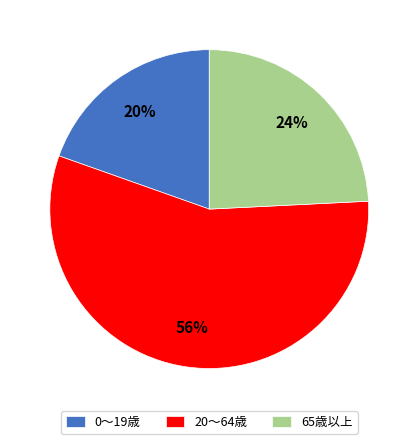

True or false: 65歳以上 accounts for 24% of the total.

True